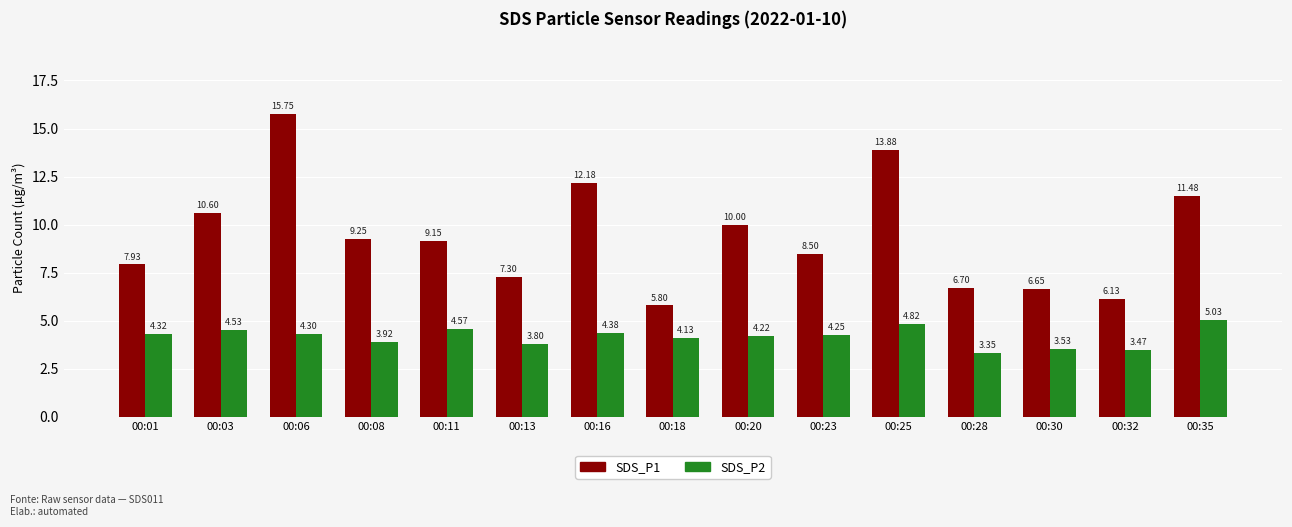

Is it true that SDS_P1 equals 10.2 at 00:13?

False